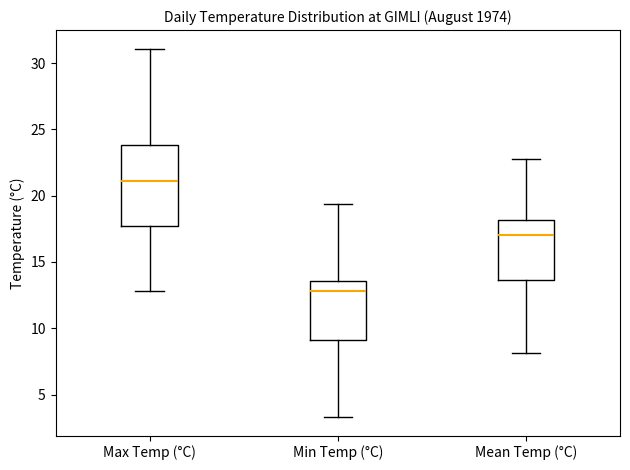

Reading left to right, transcribe this box plot: for each box, give where its median line is, the range the box spans, and where its two whiskers end, as read against the y-axis. The values are not printed on the chart, so give them approximately, as read against the axis.

Max Temp (°C): median 21.0, box 18.0 to 24.0, whiskers 13.0 to 31.0
Min Temp (°C): median 13.0, box 9.0 to 13.5, whiskers 3.5 to 19.5
Mean Temp (°C): median 17.0, box 13.5 to 18.0, whiskers 8.0 to 23.0